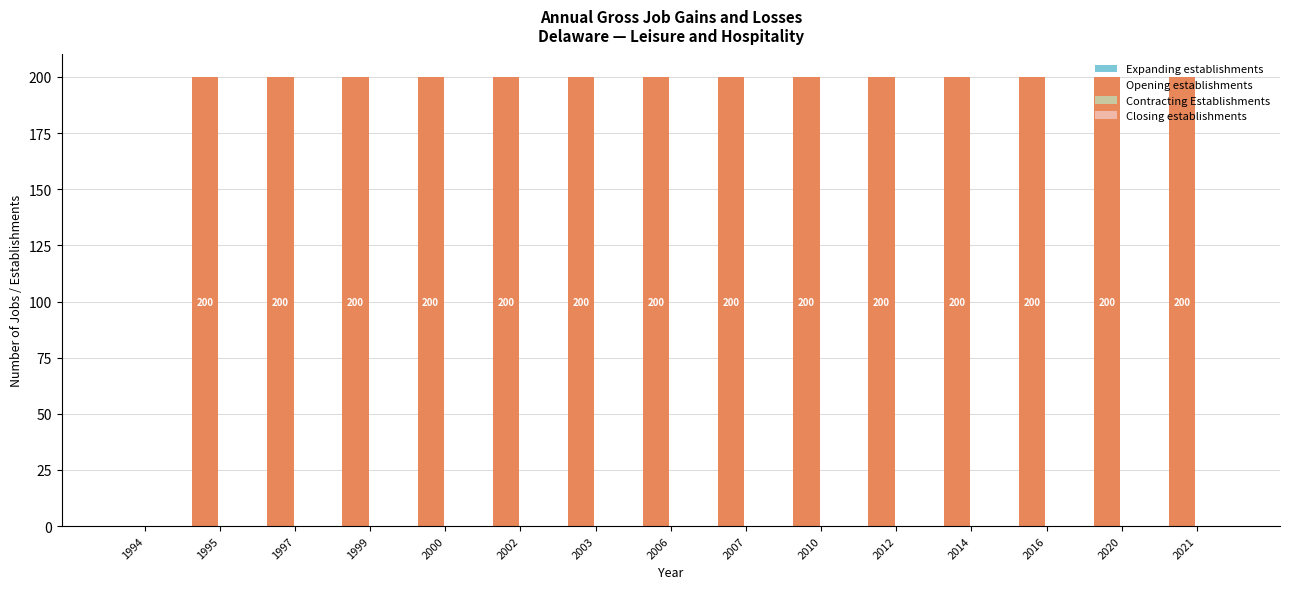

How many series are shown in this chart?

1